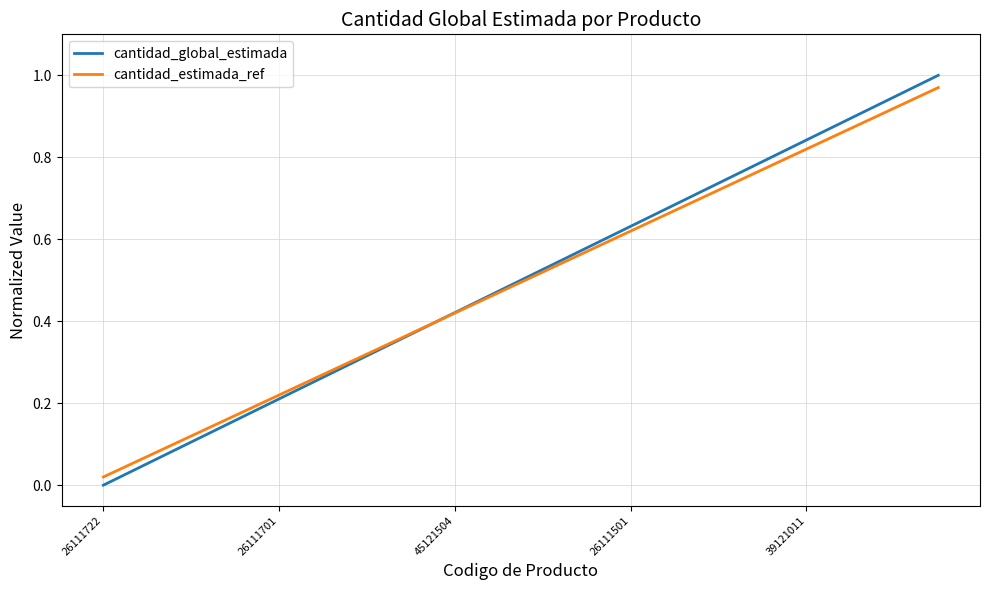

At how many categories does at least one series exceed 0?

20